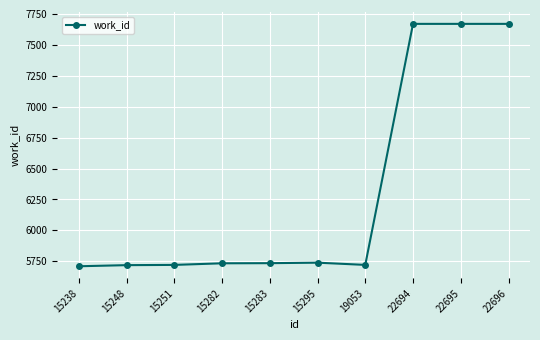

The value at 15283 is 5735. True or false?

True